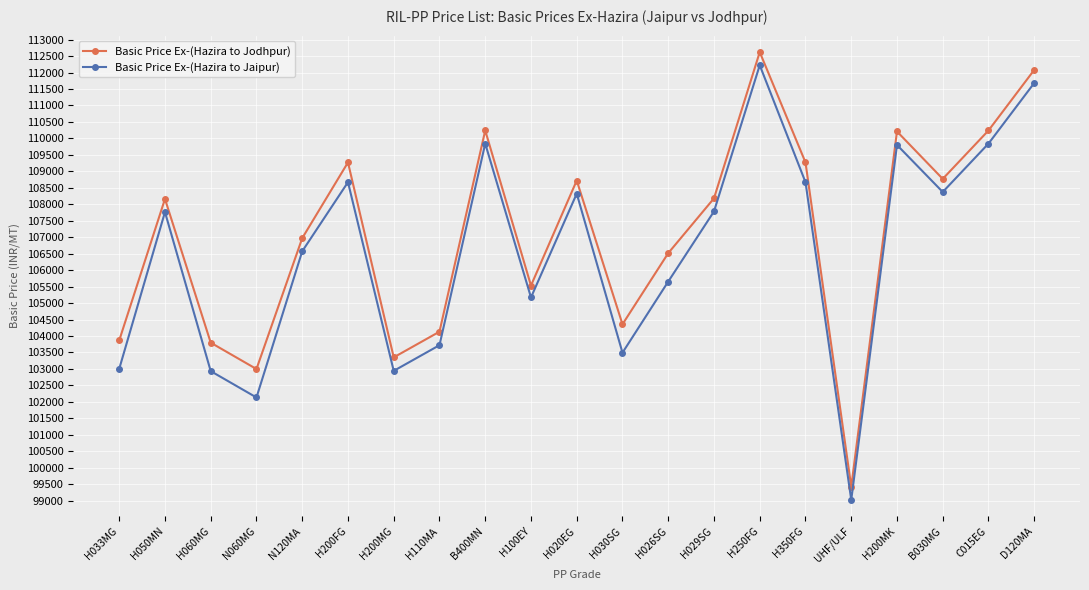

The value of Basic Price Ex-(Hazira to Jodhpur) at H350FG is 109270. True or false?

True